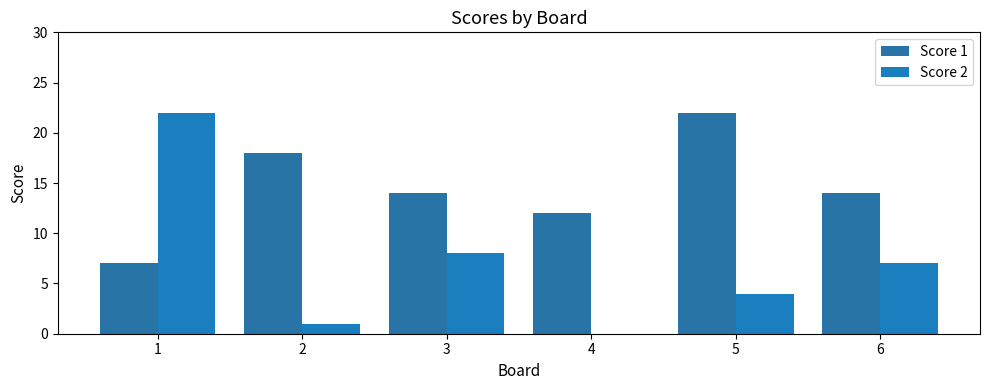

At 1, list the series in order from largest to smallest.

Score 2, Score 1